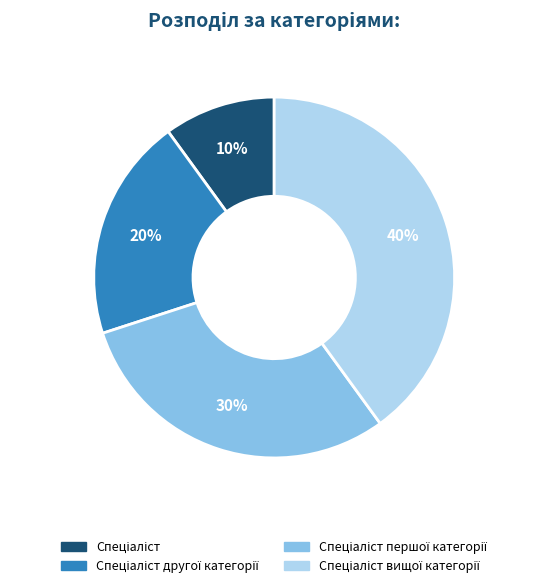

Is there any slice that represents more than half of the pie?

No